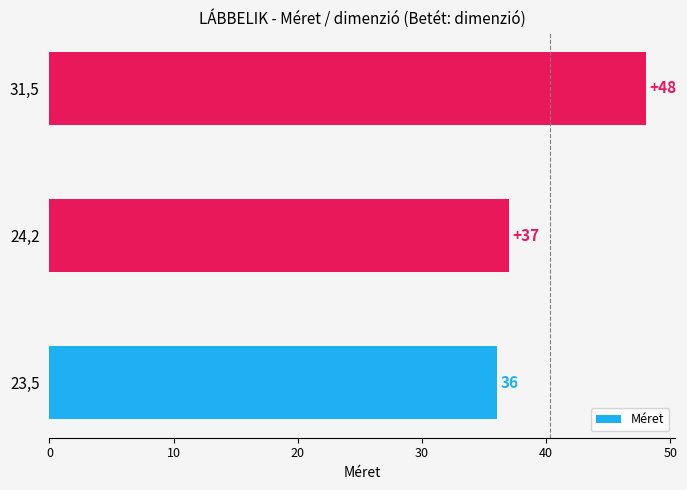

What is the maximum value shown in the chart?

48